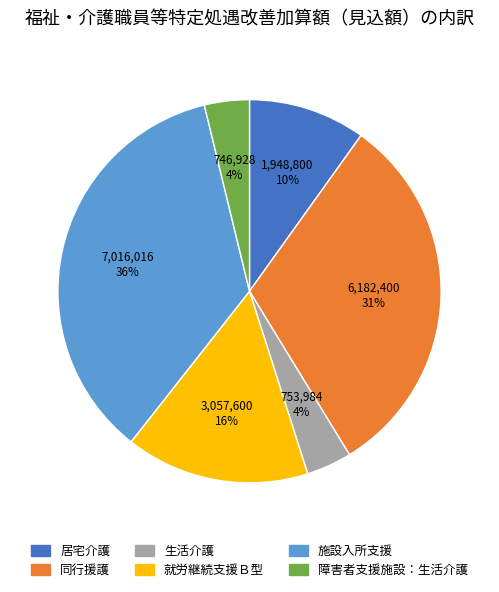

What is the largest slice in the pie chart?

施設入所支援